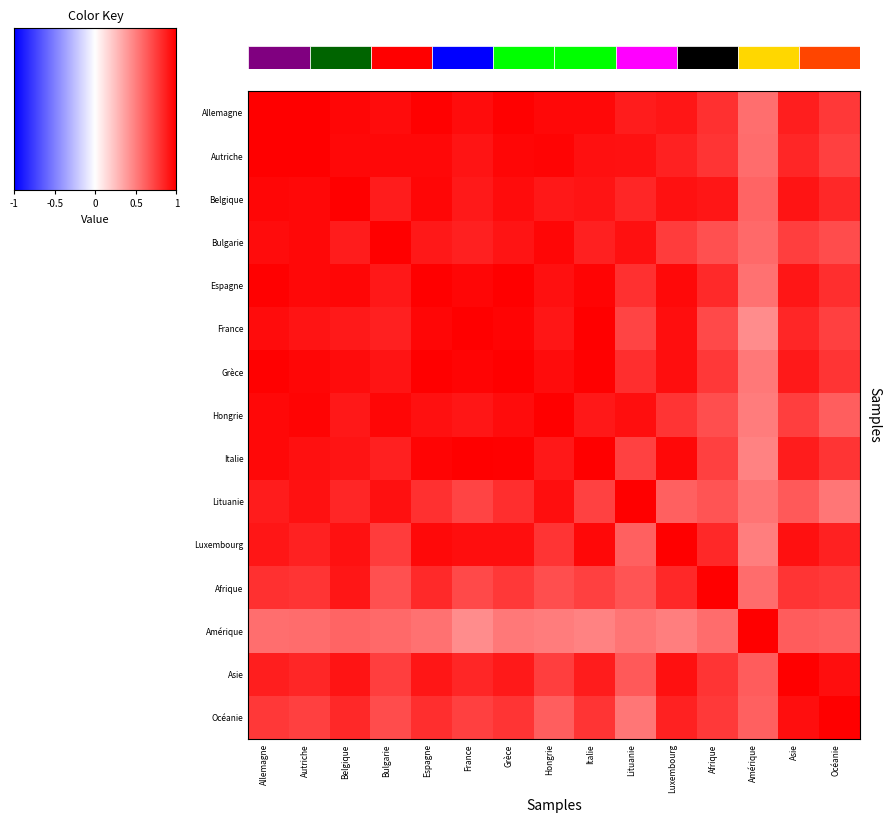

List the series in order of their peak value, highest first.

Allemagne, Autriche, Bulgarie, Espagne, France, Grèce, Hongrie, Italie, Lituanie, Luxembourg, Afrique, Amérique, Asie, Océanie, Belgique